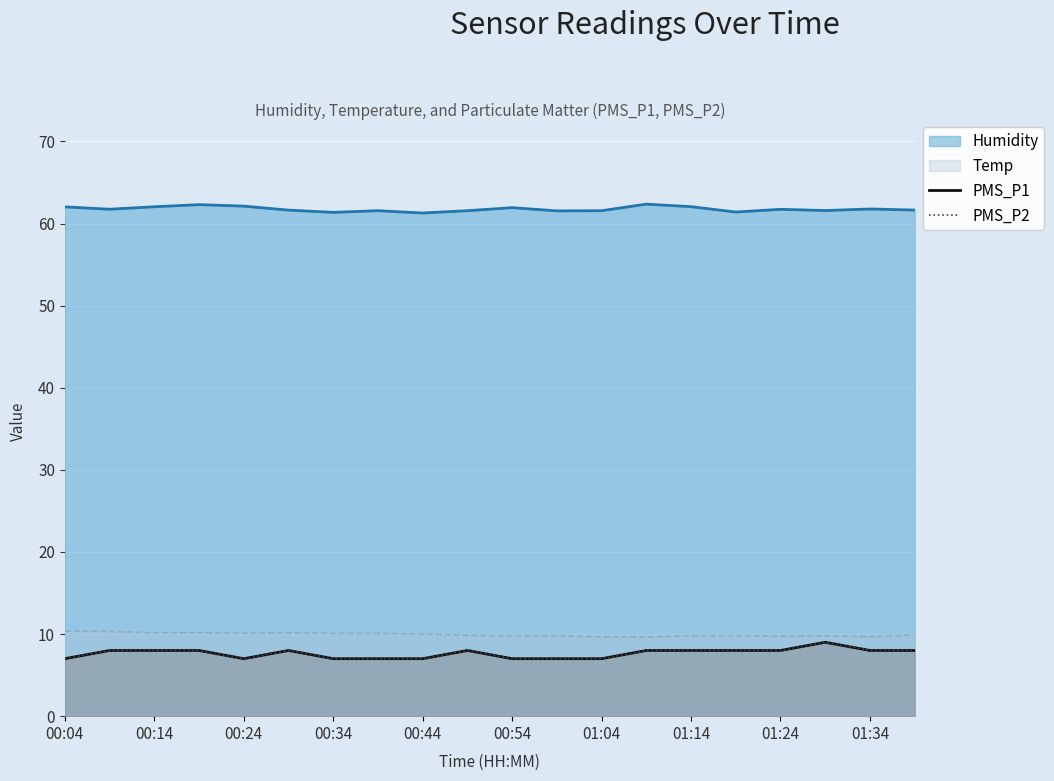

What is the difference between the maximum and second lowest values in the PMS_P2 series?

2